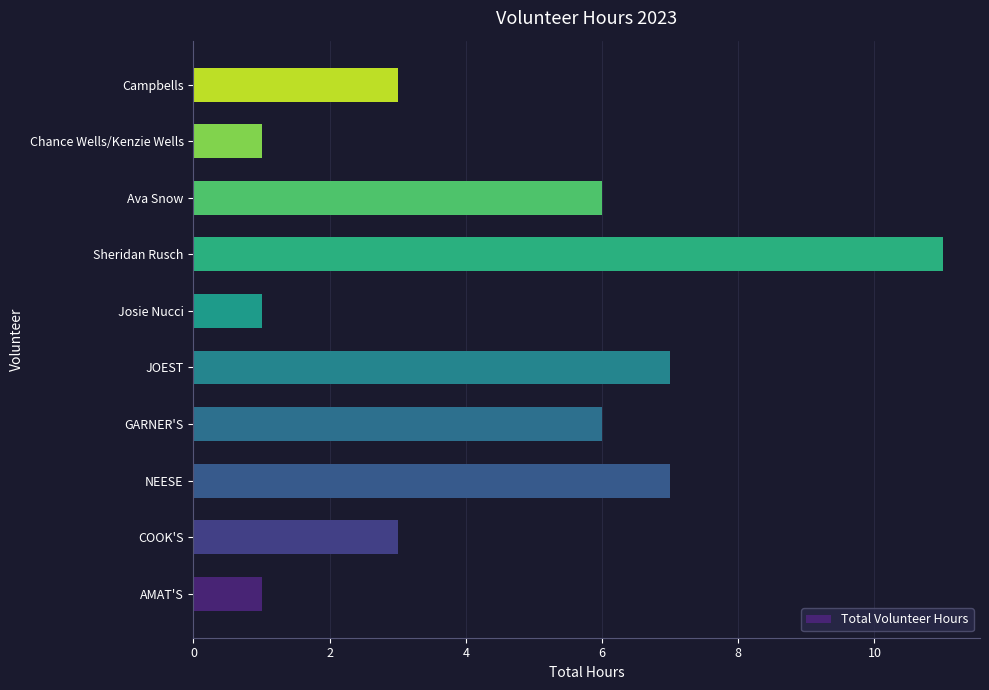

What is the sum of all values?

46